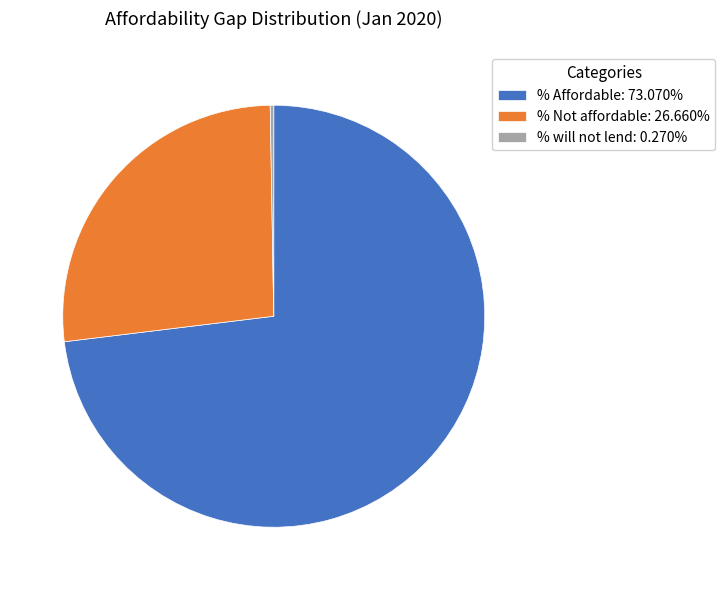

Combined, do % Not affordable: 26.660% and % Affordable: 73.070% account for over 50%?

Yes